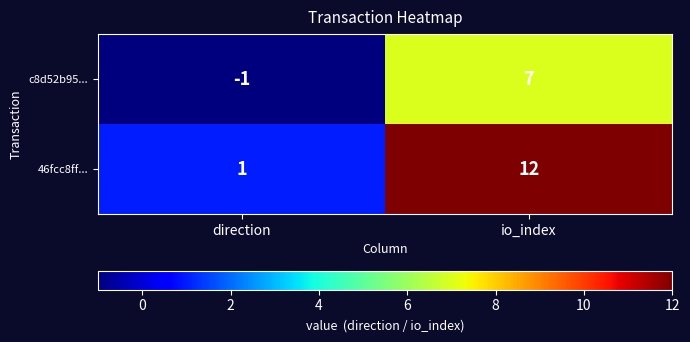

Is it true that 46fcc8ff... equals 12 at io_index?

True